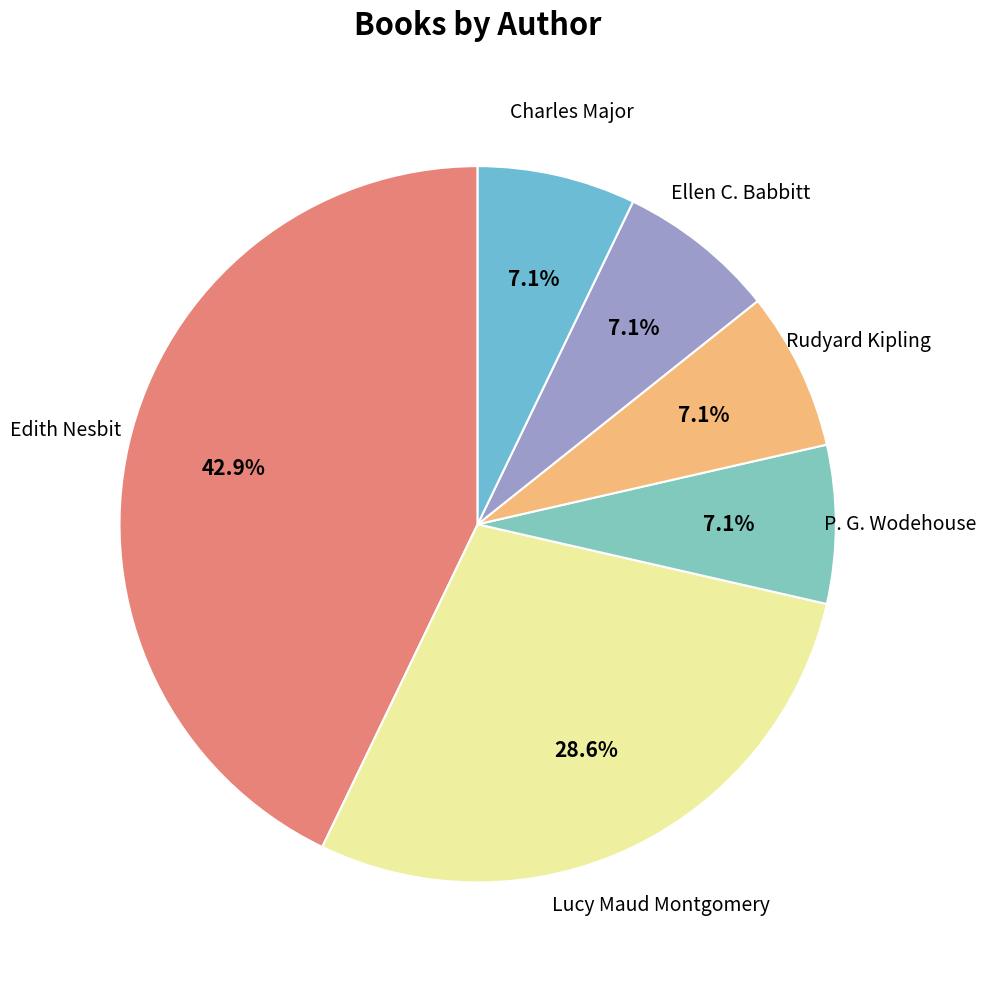

What percentage is NOT represented by Edith Nesbit?

57.1%